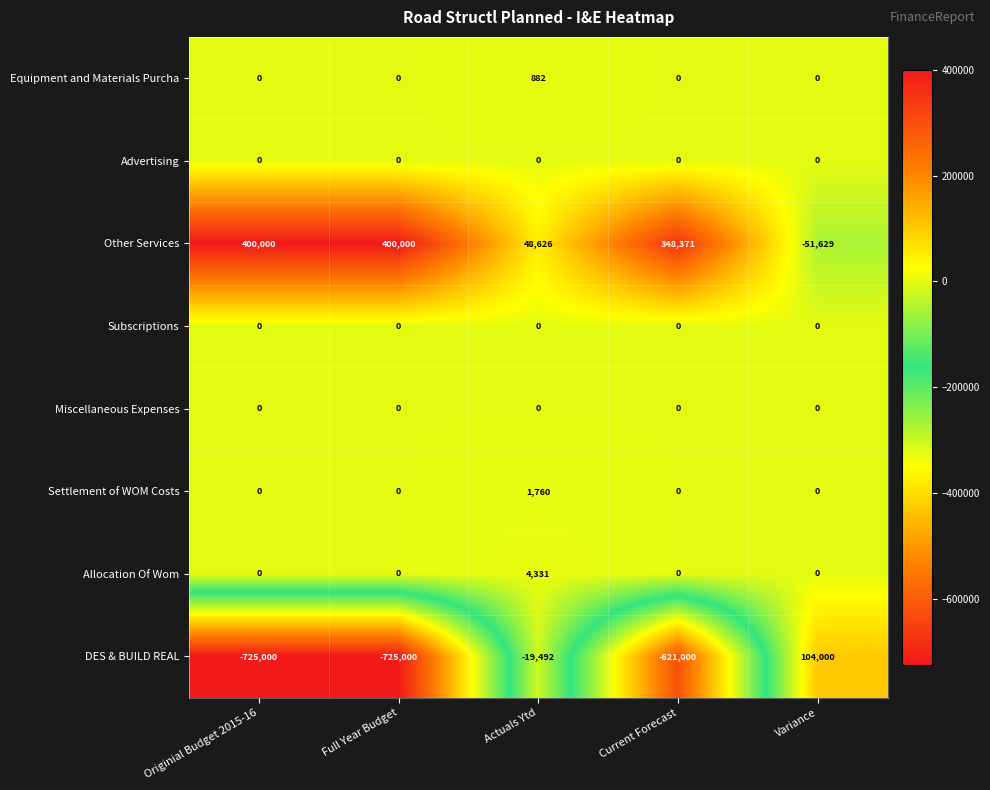

Count the DES & BUILD REAL values in the range -725000 to -19492.

4